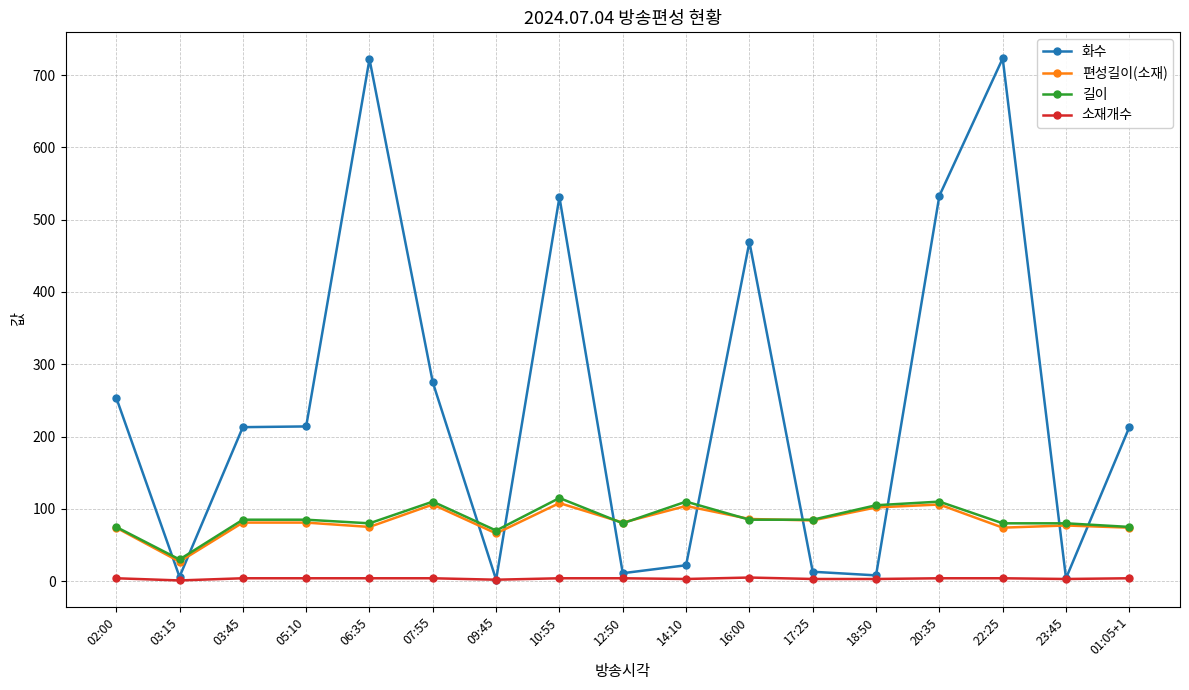

True or false: 편성길이(소재) and 소재개수 intersect in this chart.

False